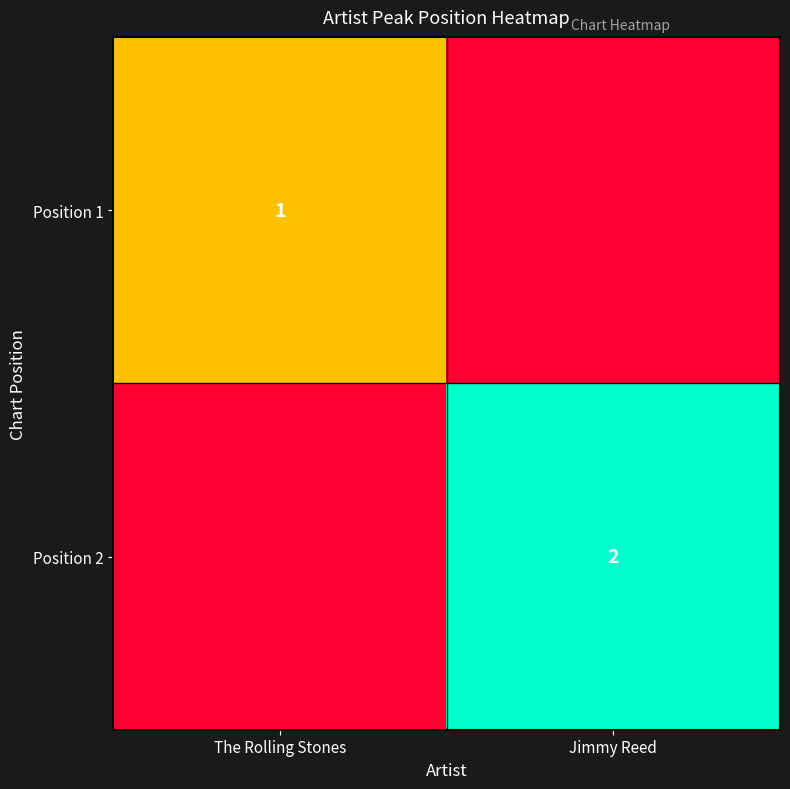

Is it true that Position 2 equals 2 at Jimmy Reed?

True